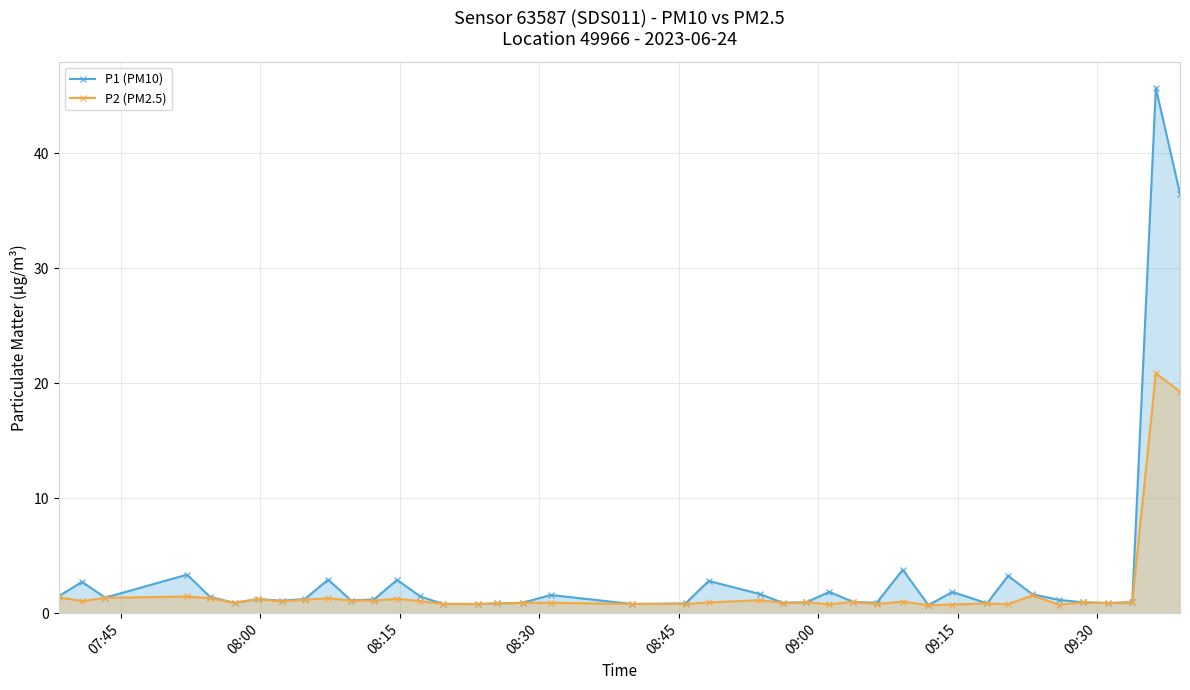

Rank the series by their maximum value, from highest to lowest.

P1 (PM10), P2 (PM2.5)